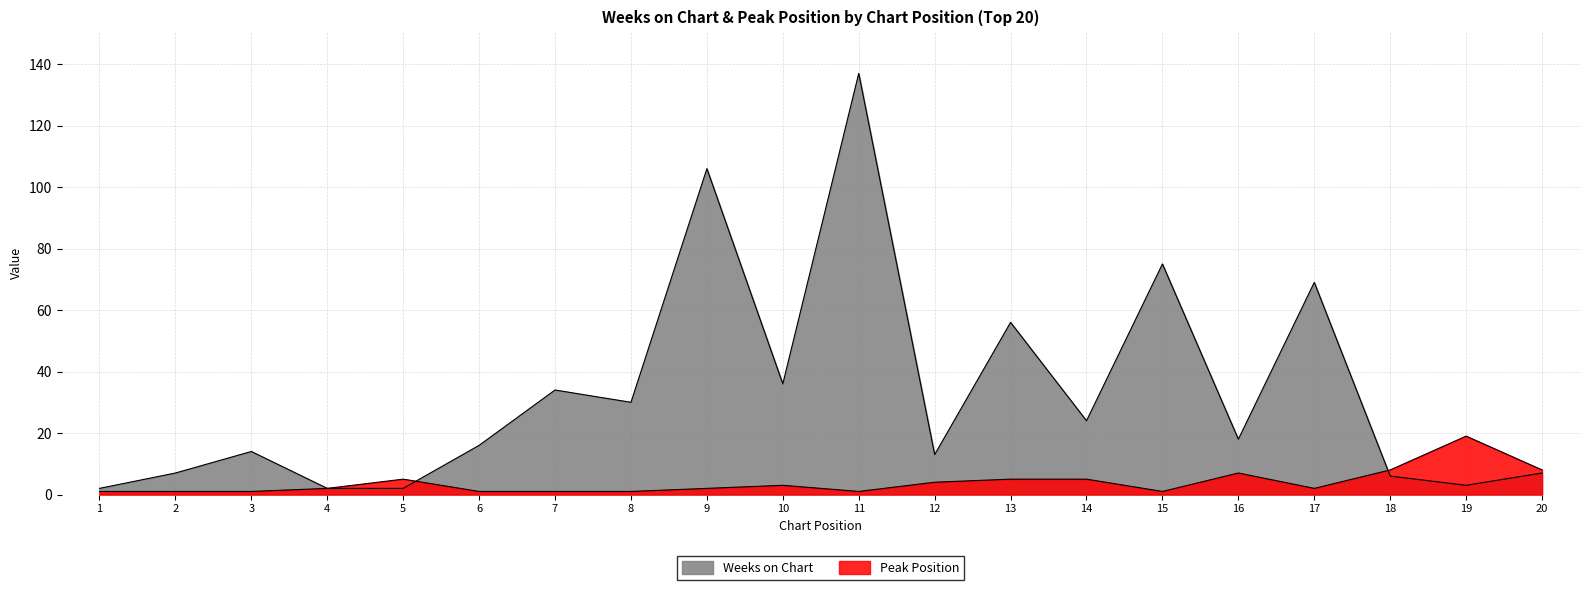

Reading right to left, what are all the values shown in this chart?

Weeks on Chart: 20=7	19=3	18=6	17=69	16=18	15=75	14=24	13=56	12=13	11=137	10=36	9=106	8=30	7=34	6=16	5=2	4=2	3=14	2=7	1=2
Peak Position: 20=8	19=19	18=8	17=2	16=7	15=1	14=5	13=5	12=4	11=1	10=3	9=2	8=1	7=1	6=1	5=5	4=2	3=1	2=1	1=1